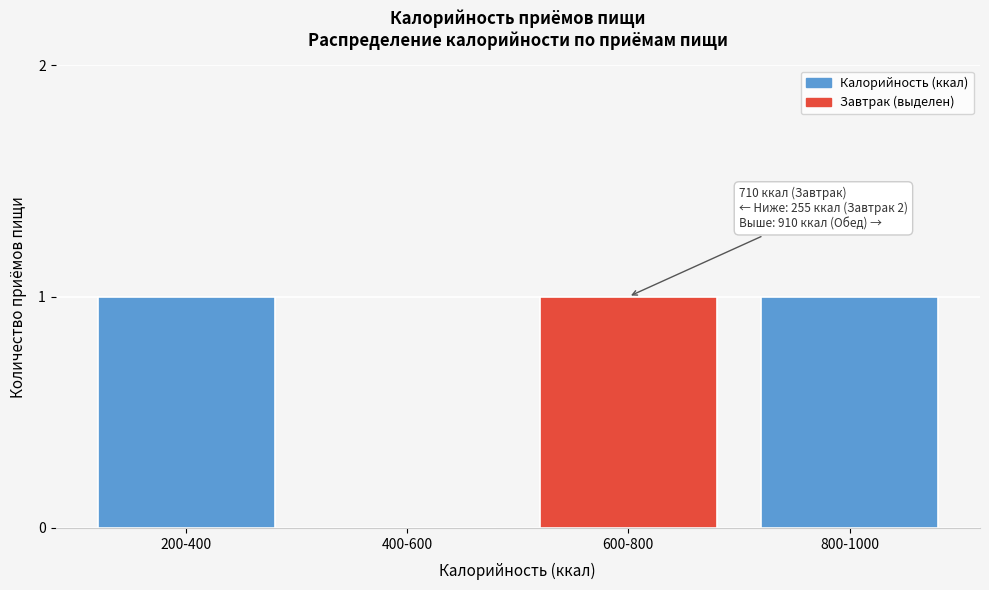

Reading right to left, list all the values displayed in this chart.

800-1000=1	600-800=1	400-600=0	200-400=1